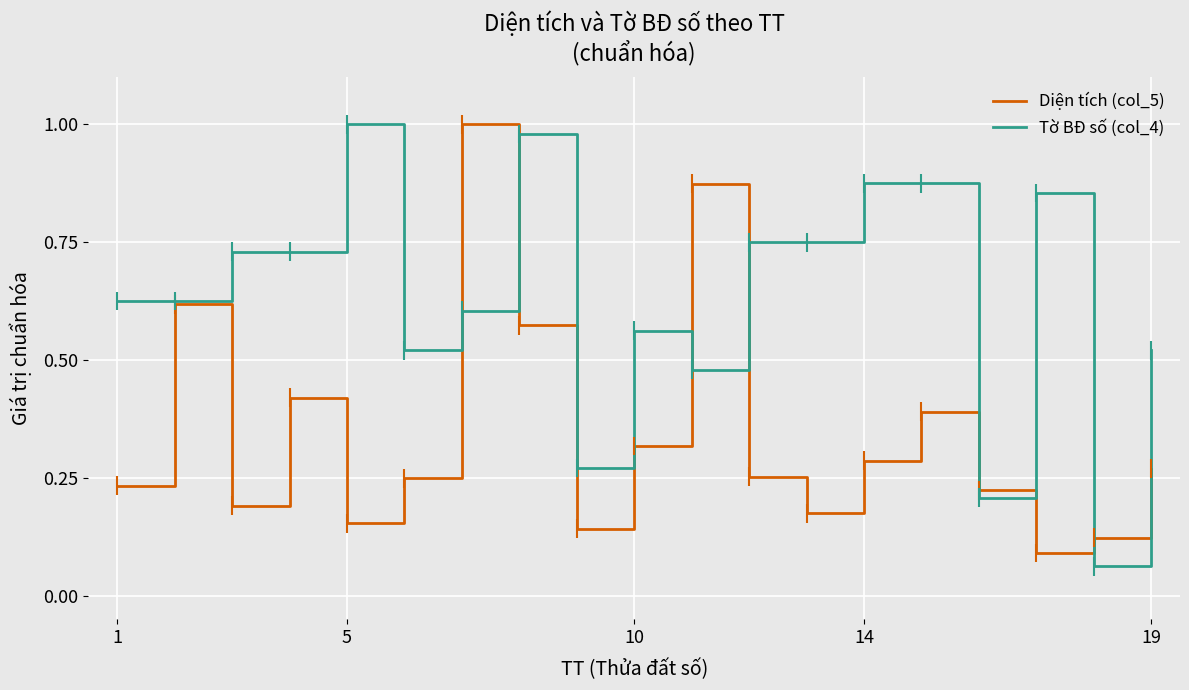

What are all the series names shown in the legend?

Diện tích (col_5), Tờ BĐ số (col_4)